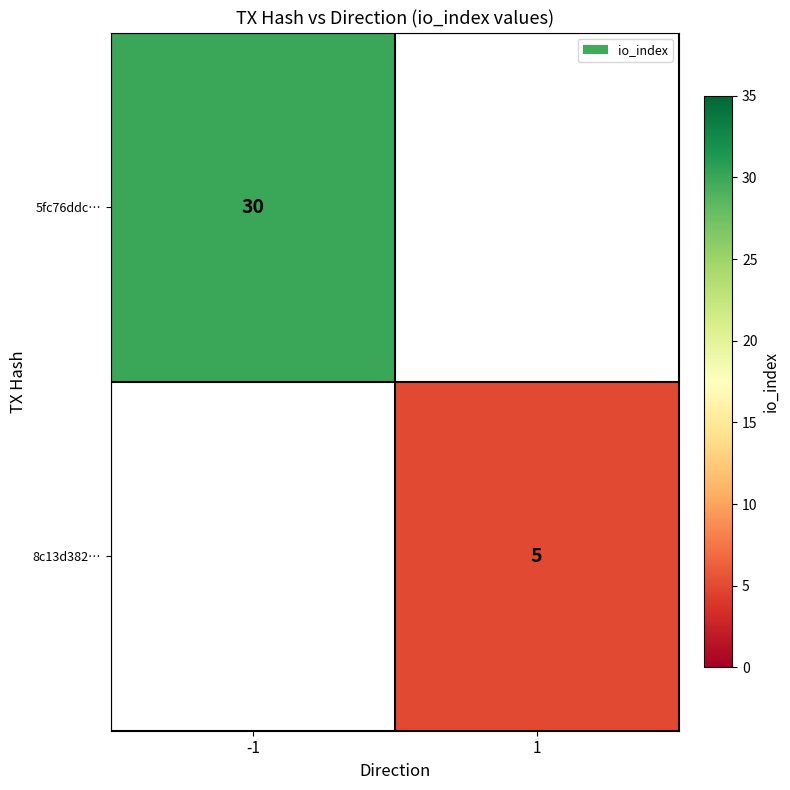

The 8c13d382… series shows 5 at 1. True or false?

True